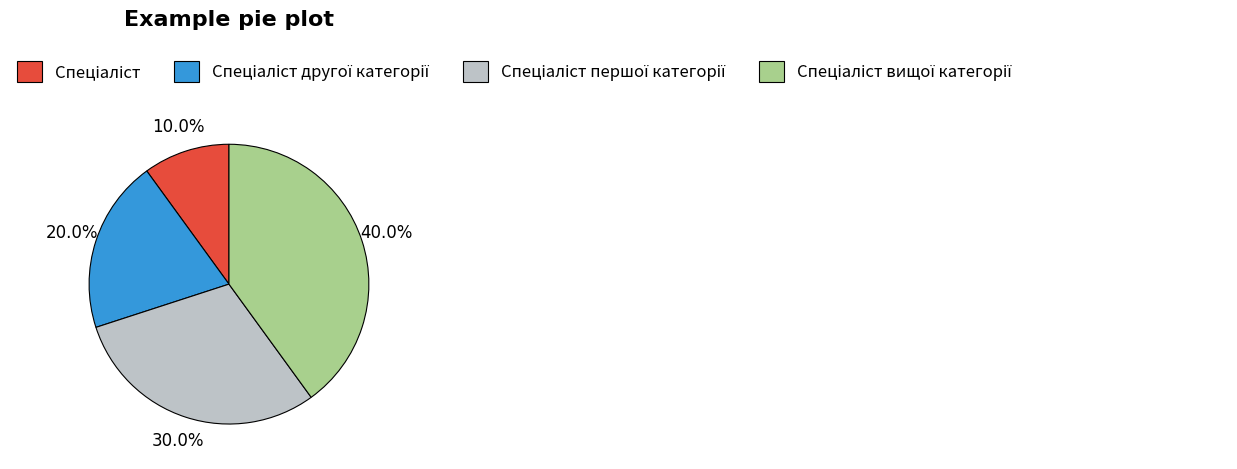

How many slices are in this pie chart?

4